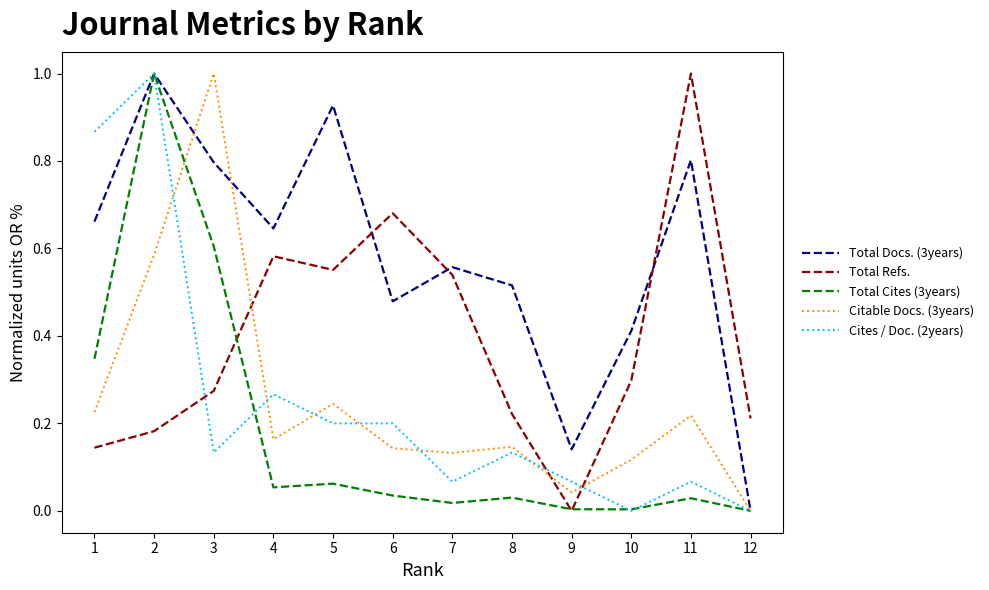

Rank the series at 3 from lowest to highest value.

Cites / Doc. (2years), Total Refs., Total Cites (3years), Total Docs. (3years), Citable Docs. (3years)